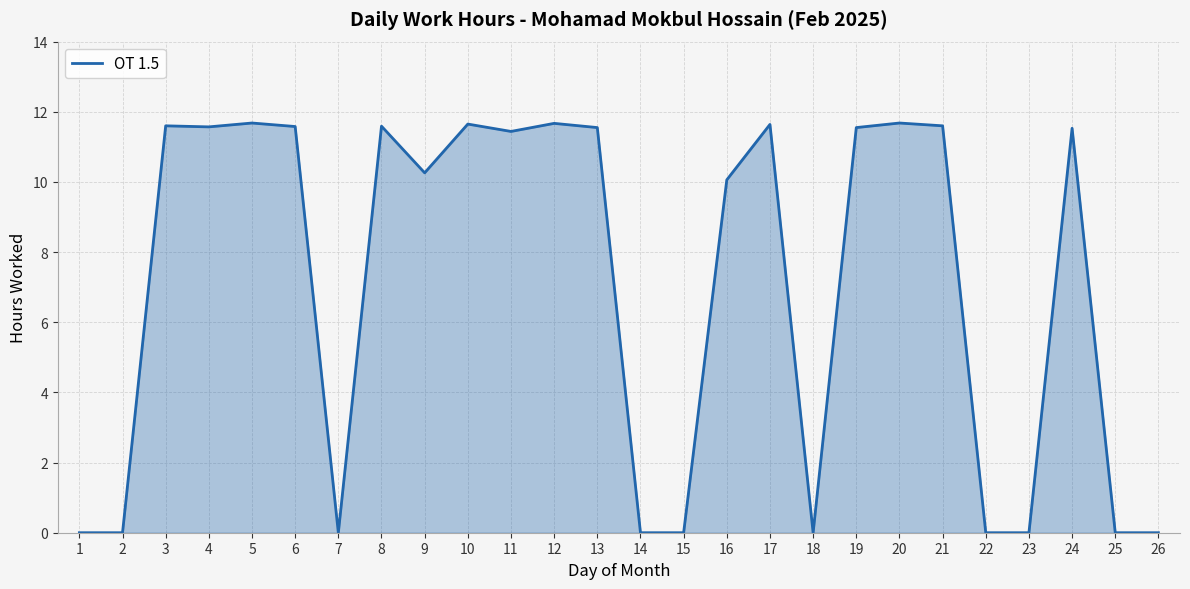

What is the difference between the values at 16 and 19?

1.5